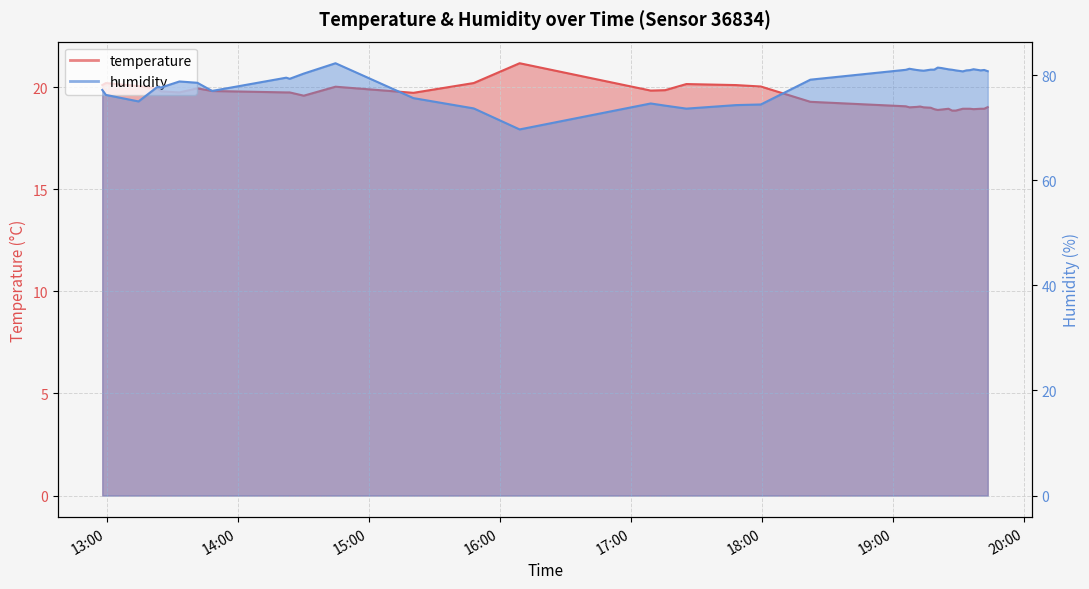

How many data points in temperature are less than 19?

12